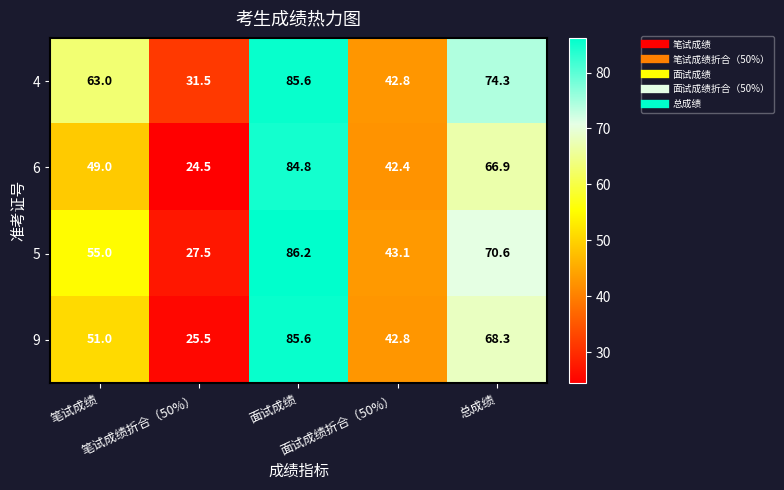

What is the difference between the maximum and minimum values in the 9 series?

60.1